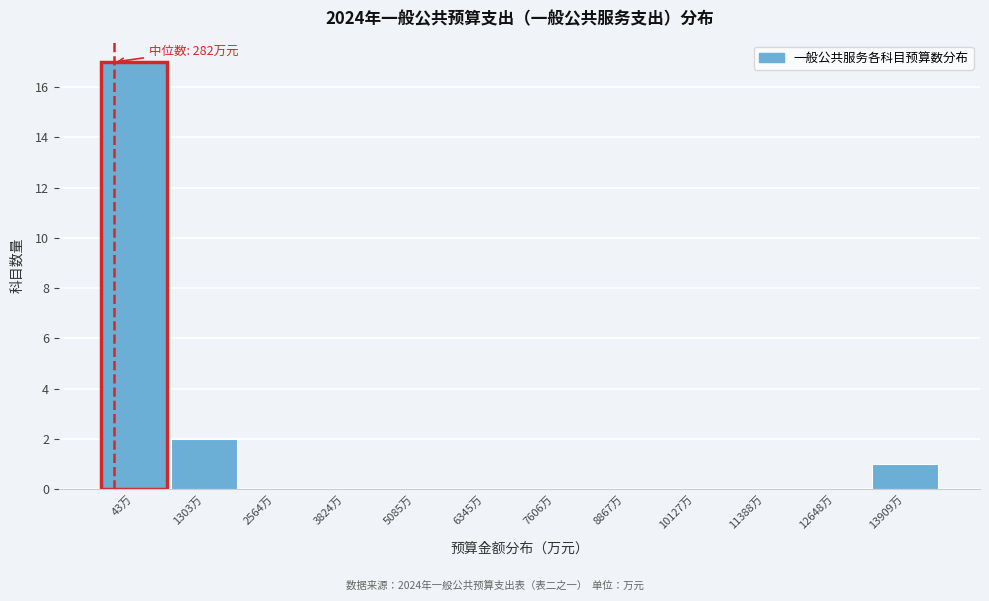

Reading left to right, transcribe all the data shown in this chart.

43万=17	1303万=2	2564万=0	3824万=0	5085万=0	6345万=0	7606万=0	8867万=0	10127万=0	11388万=0	12648万=0	13909万=1